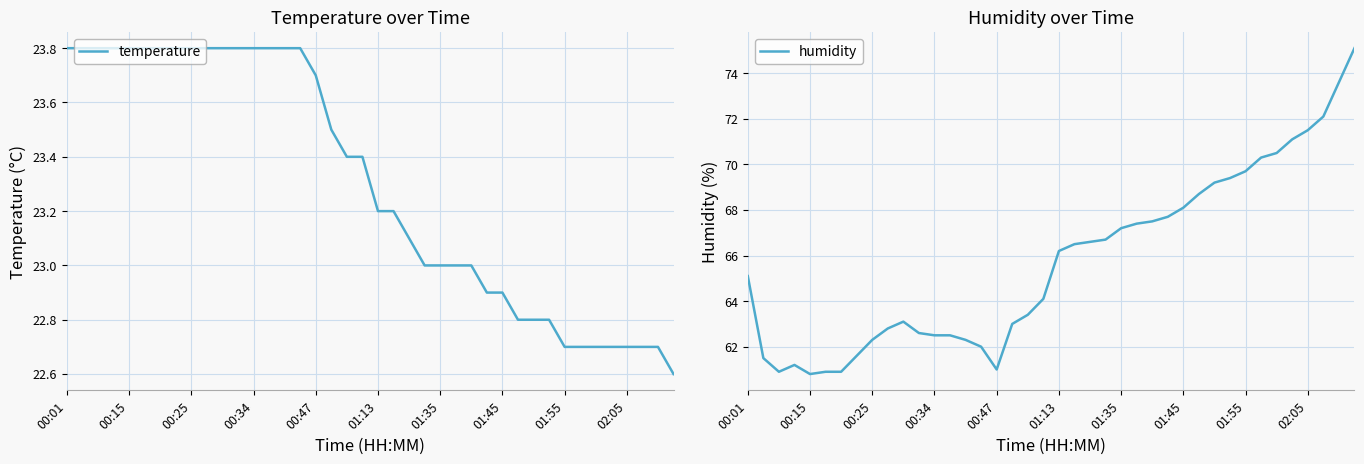

What is the minimum value shown in the chart?

22.6